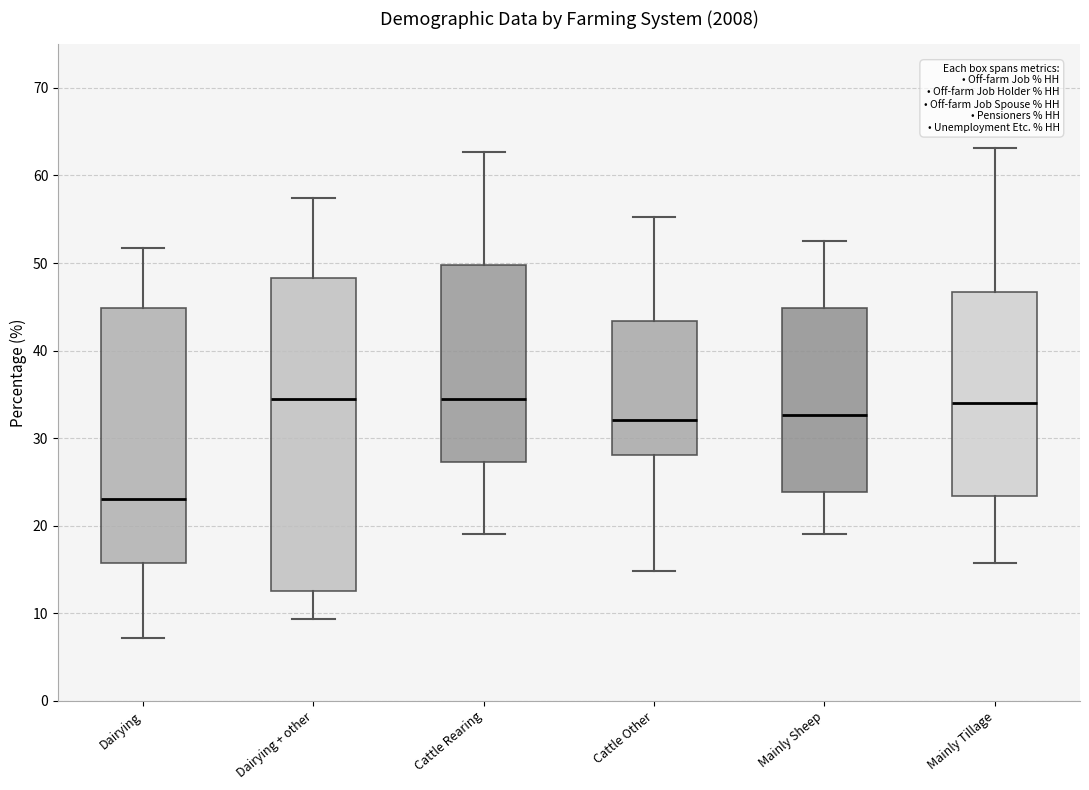

Comparing the boxes themselves (not the whiskers), which one is the tallest?

Dairying + other